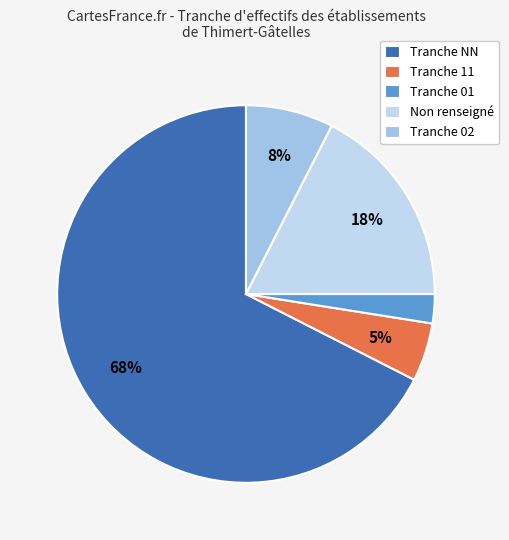

Rank the categories by value from lowest to highest.

Tranche 01, Tranche 11, Tranche 02, Non renseigné, Tranche NN